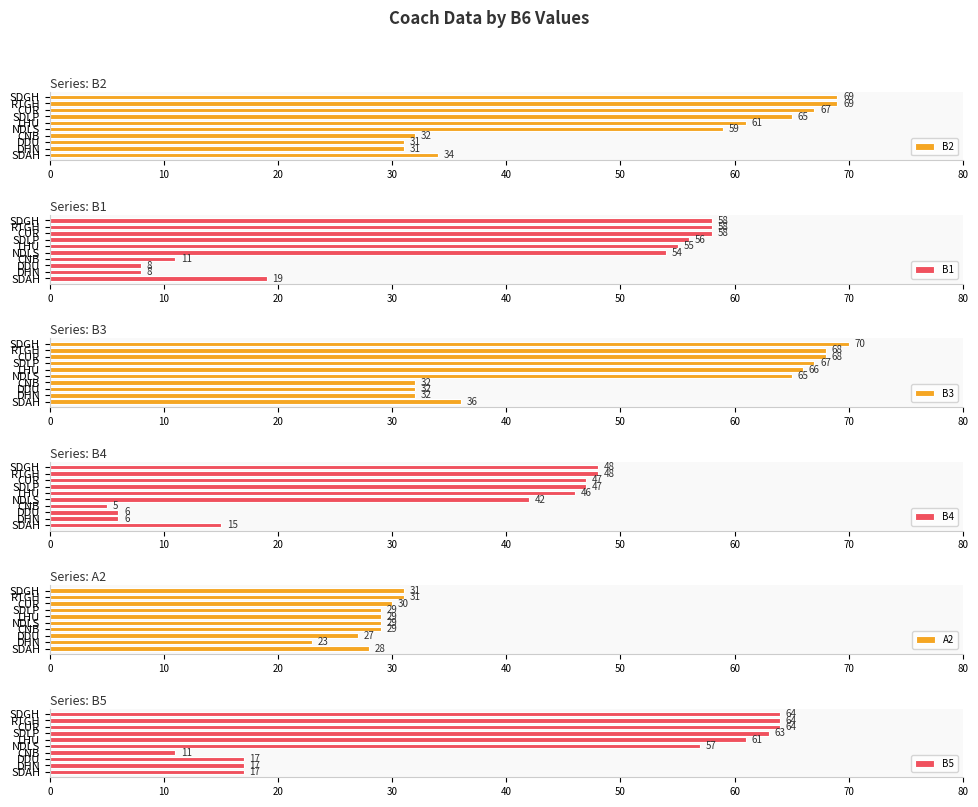

Is it true that B4 equals 81 at CUR?

False